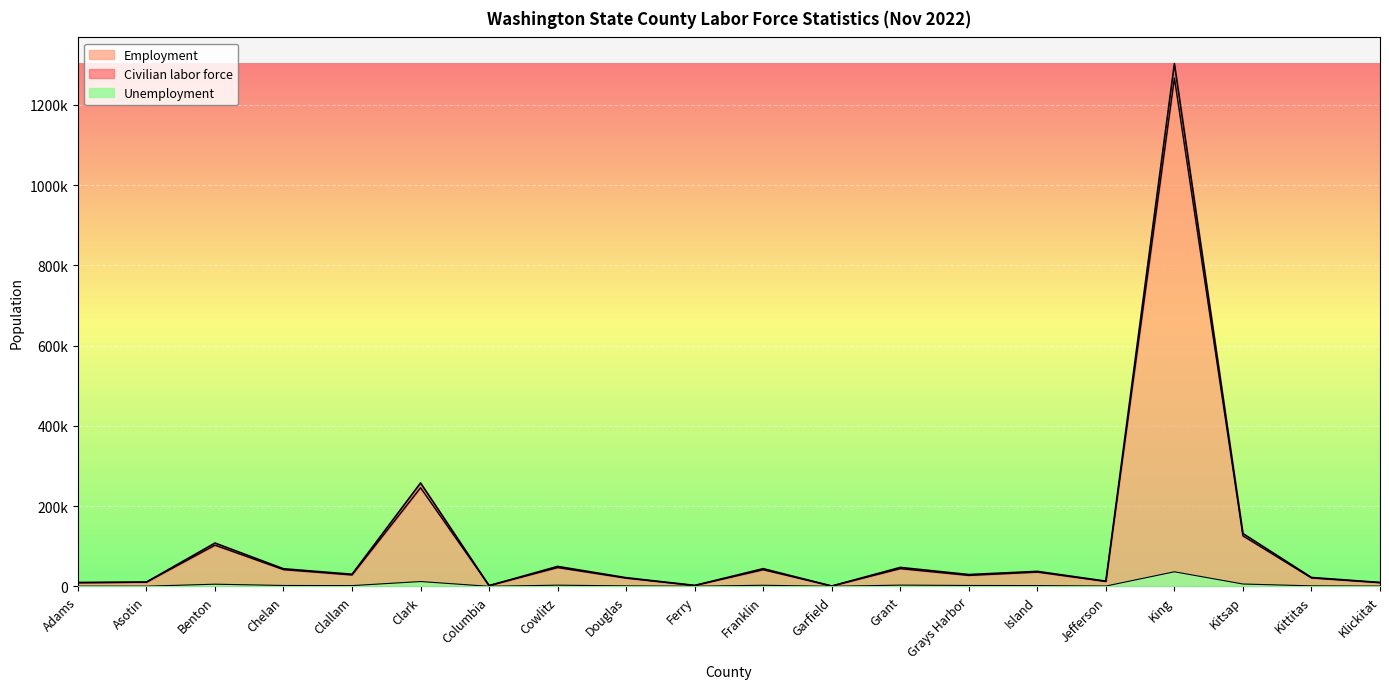

Reading left to right, extract all data points from this chart.

Civilian labor force: 9547	10693	107885	43806	30144	257601	1826	49644	21569	2302	44043	799	47149	29382	37312	12924	1302627	131530	22098	9703
Employment: 9060	10290	102527	41661	28315	245630	1729	46734	20408	2064	41328	741	44092	27213	35427	12198	1266338	125724	20852	9148
Unemployment: 487	403	5358	2145	1829	11971	97	2910	1161	238	2715	58	3057	2169	1885	726	36289	5806	1246	555